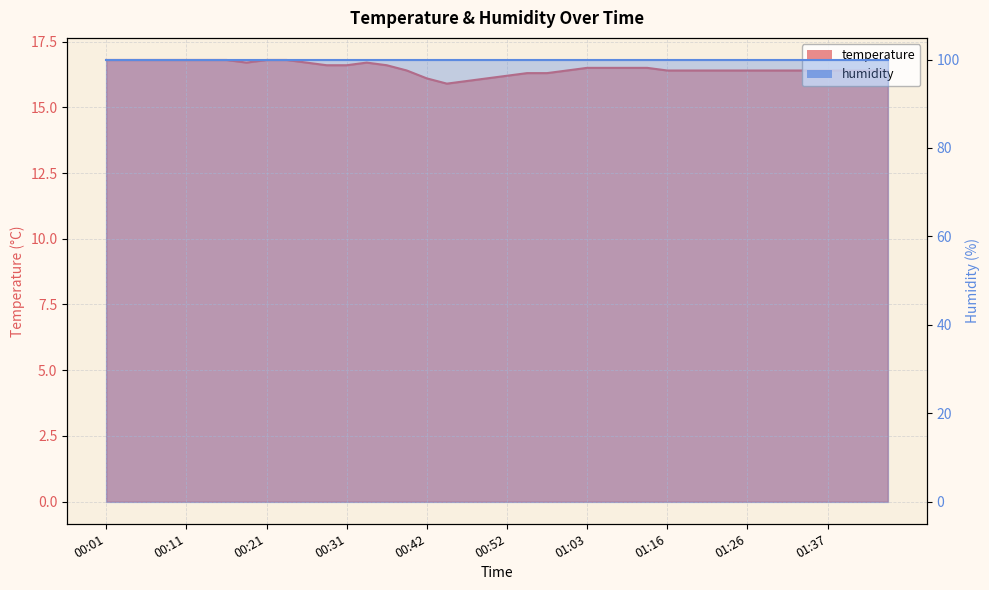

Which label corresponds to the smallest value in the chart?

00:44